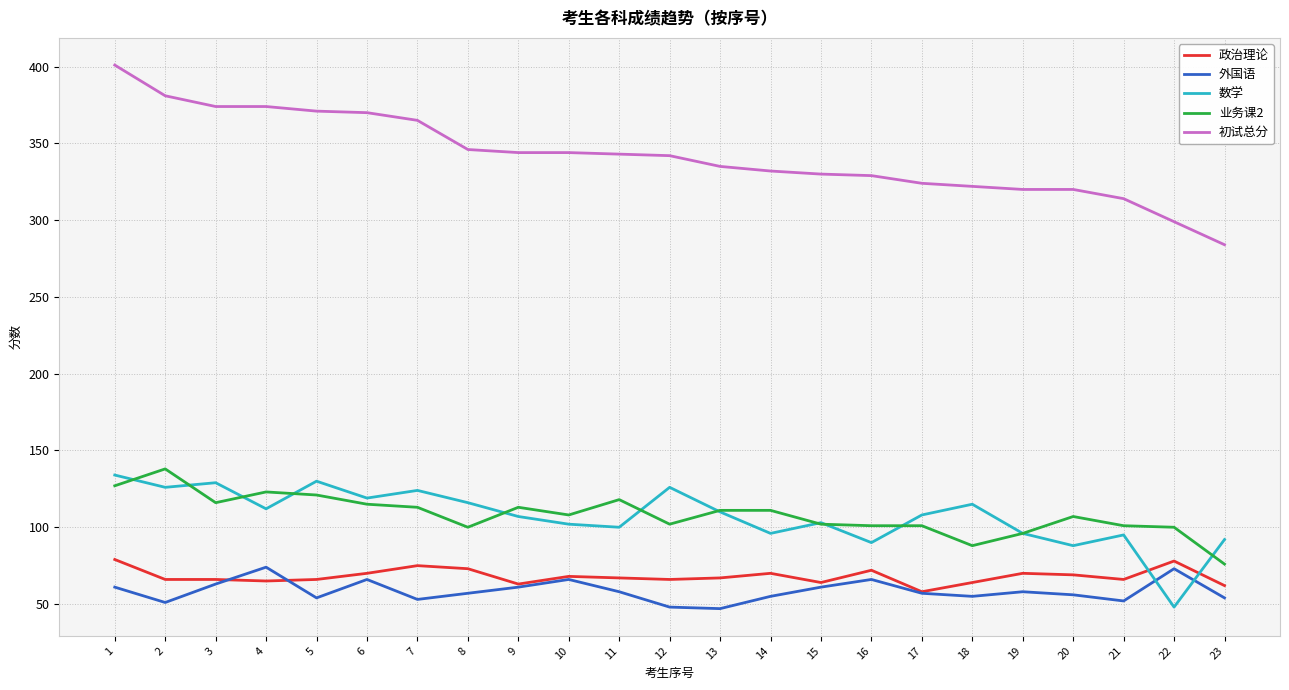

Is it true that 政治理论 equals 73 at 8?

True